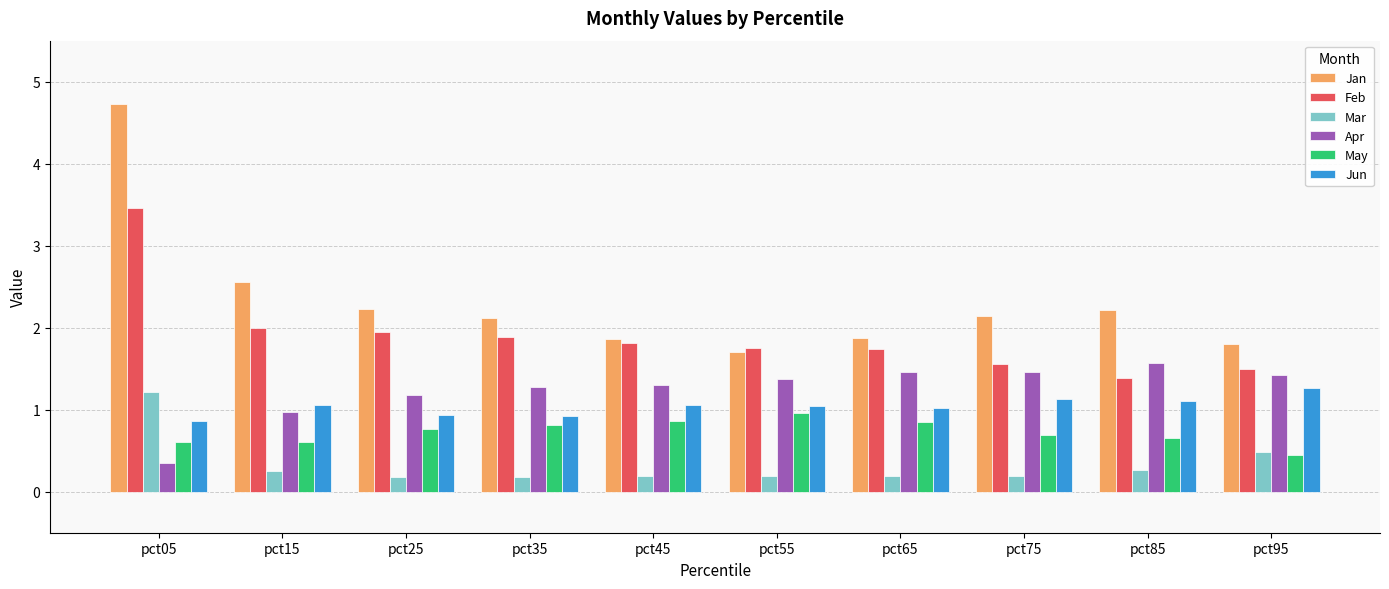

What is the spread (max minus min) of values at pct05?

4.4